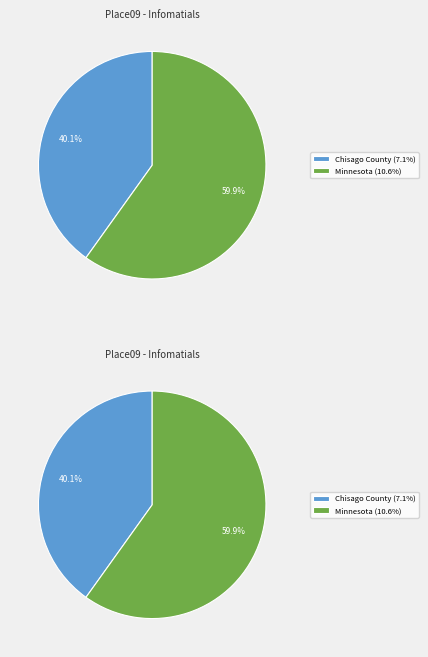

Is it true that Minnesota is 60% of the pie?

True